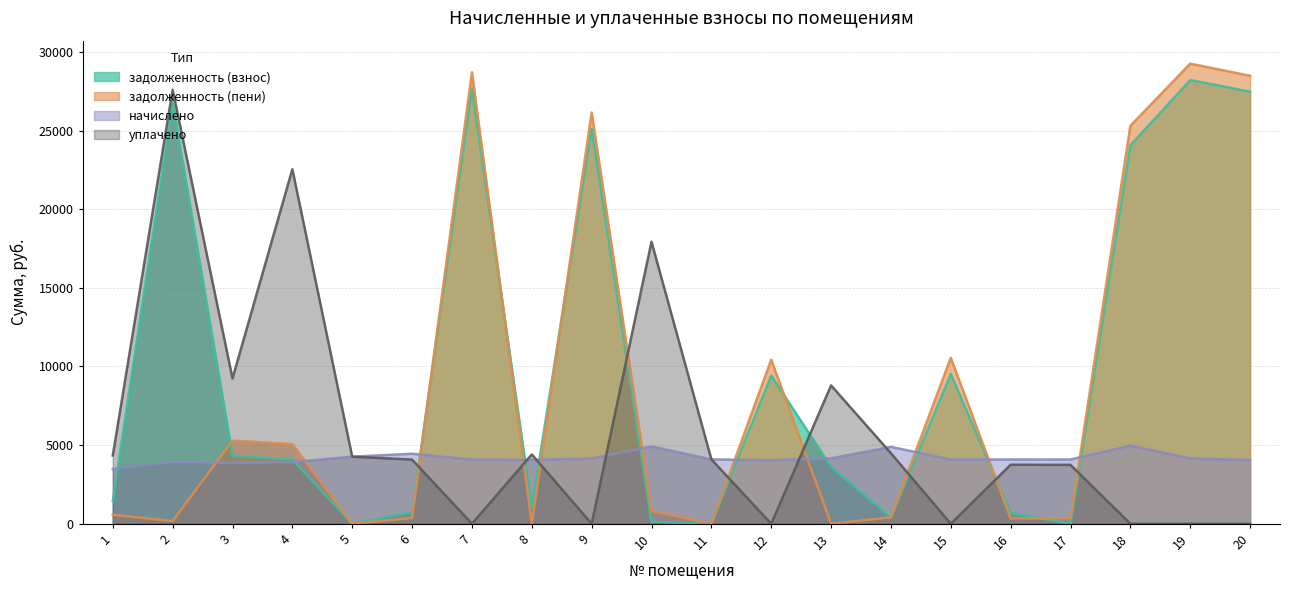

Which category has the highest value across all series?

19